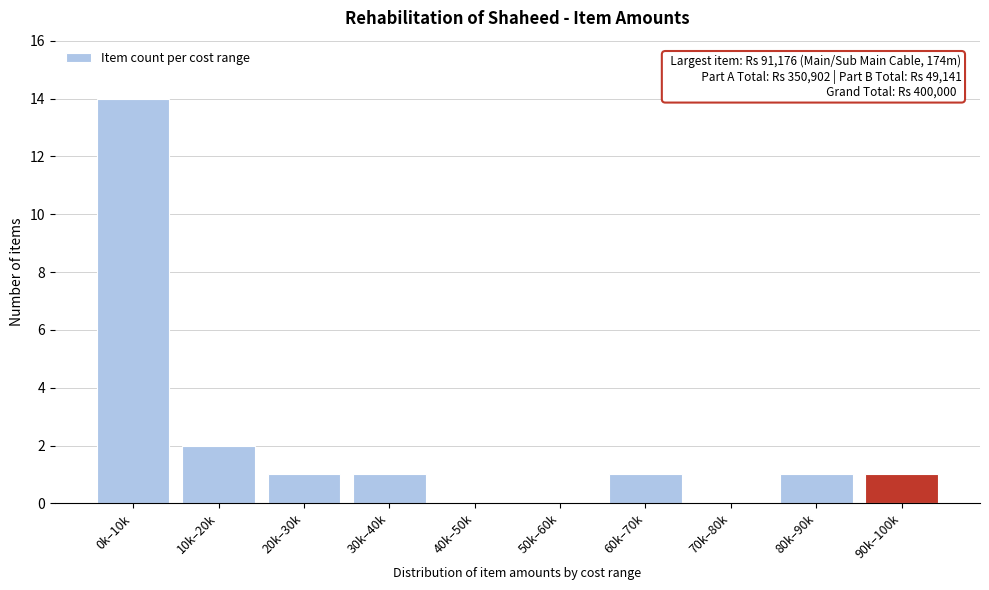

Reading right to left, extract all data points from this chart.

90k–100k=1	80k–90k=1	70k–80k=0	60k–70k=1	50k–60k=0	40k–50k=0	30k–40k=1	20k–30k=1	10k–20k=2	0k–10k=14